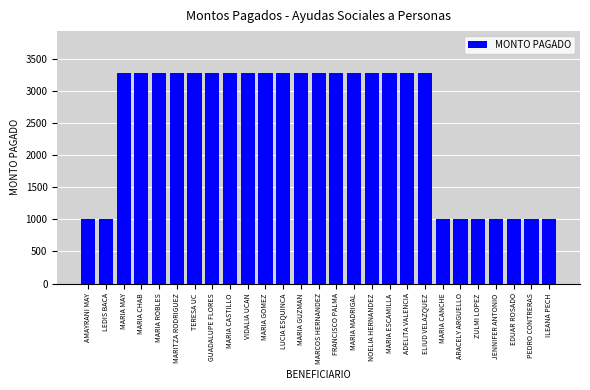

How many bars are there in total?

27